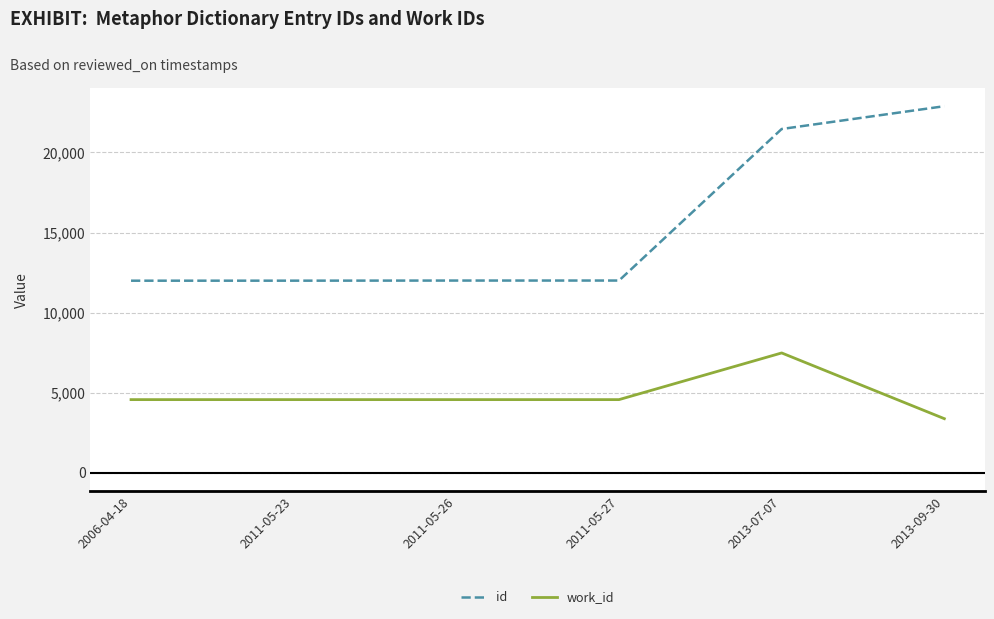

What is the minimum value for work_id?

3376